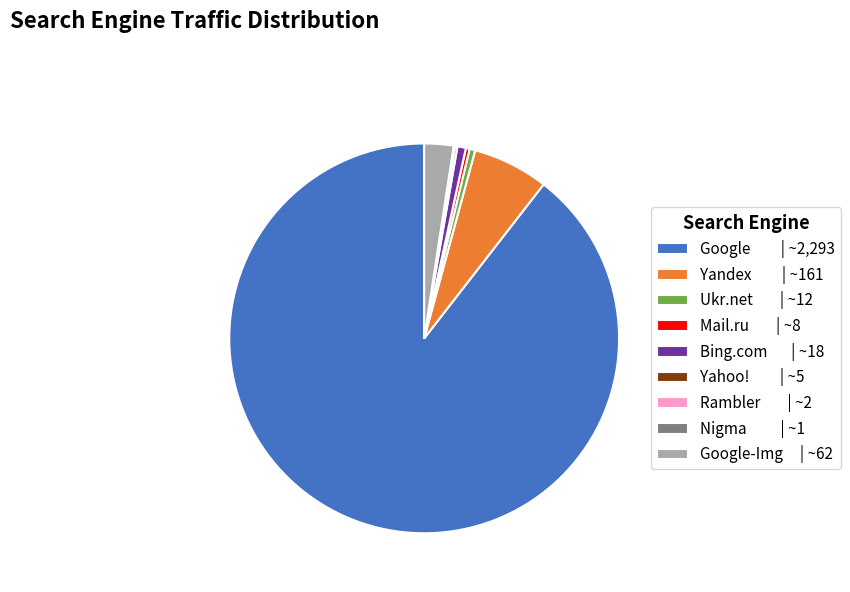

Combined, do Mail.ru | ~8 and Bing.com | ~18 account for over 50%?

No